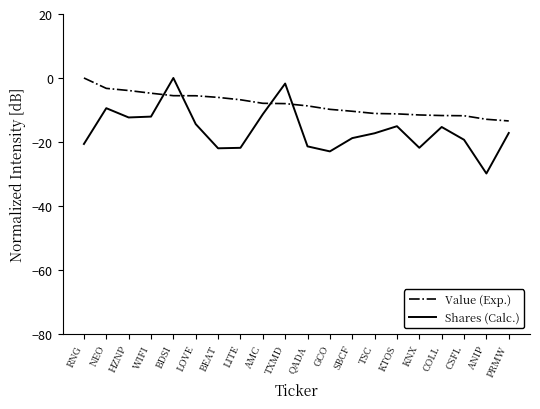

What is the difference between the highest and lowest values at WIFI?

7.3